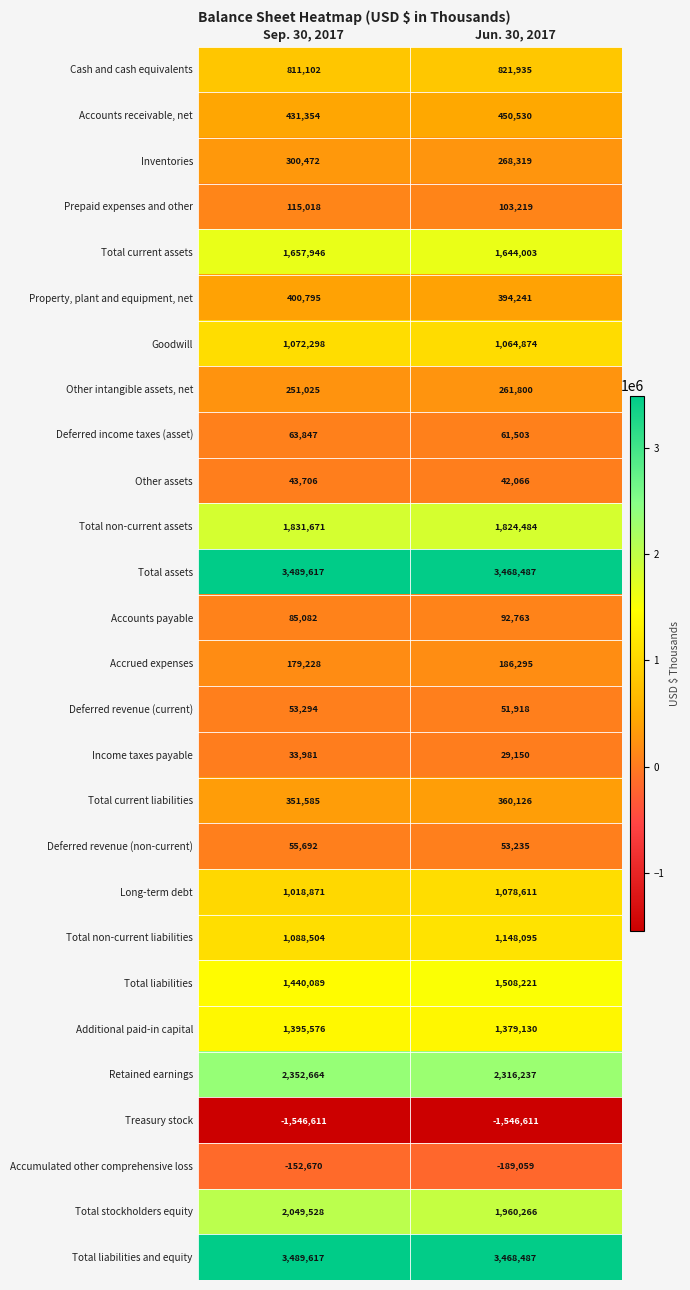

What is the spread (max minus min) of values at Jun. 30, 2017?

5015098